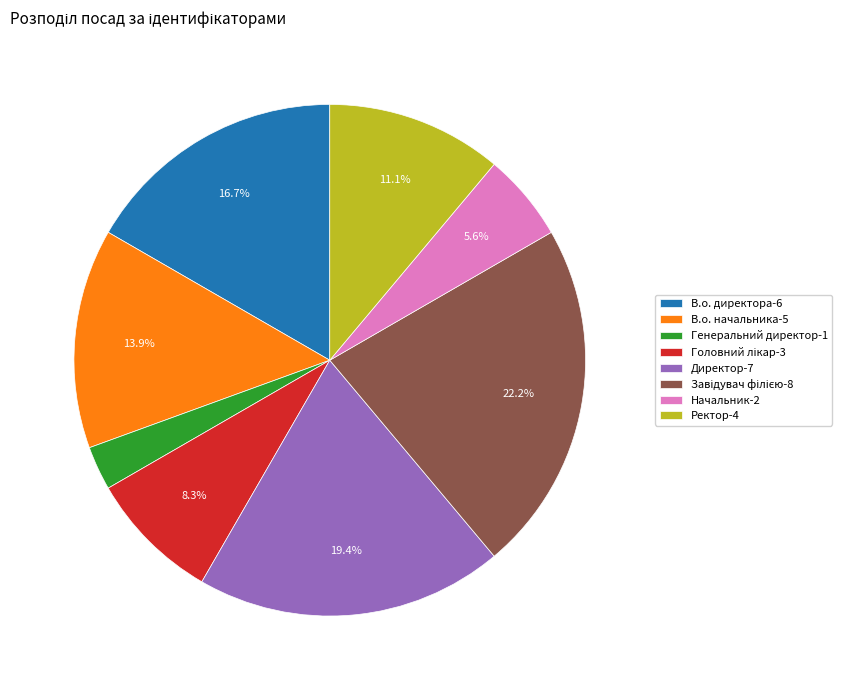

To the nearest percent, what is the difference between the largest and smallest slice percentages?

19%